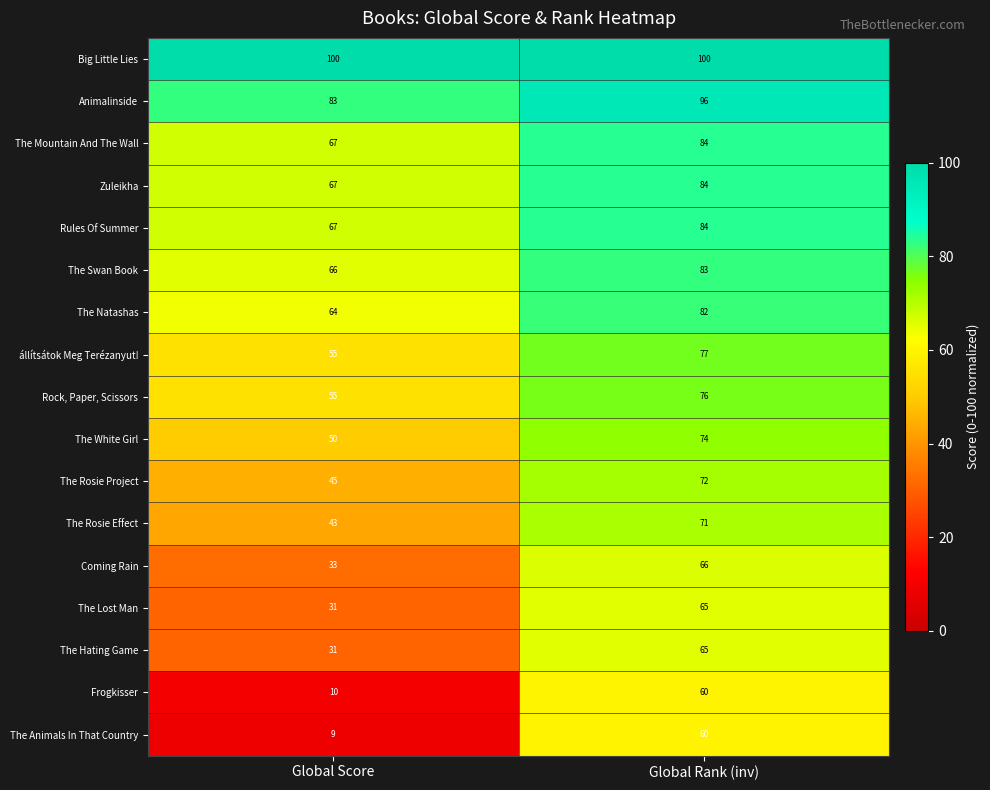

Which series has the largest total across all categories?

Big Little Lies